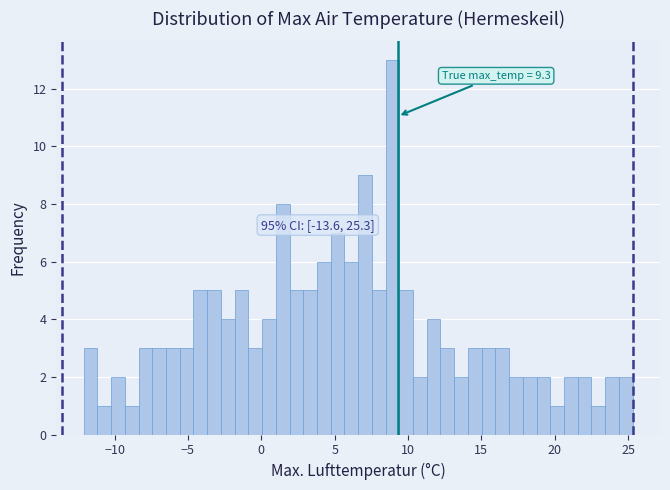

Around what value on the x-axis is the tallest bar? Give the approximate position of its centre, as read against the axis.

9.0